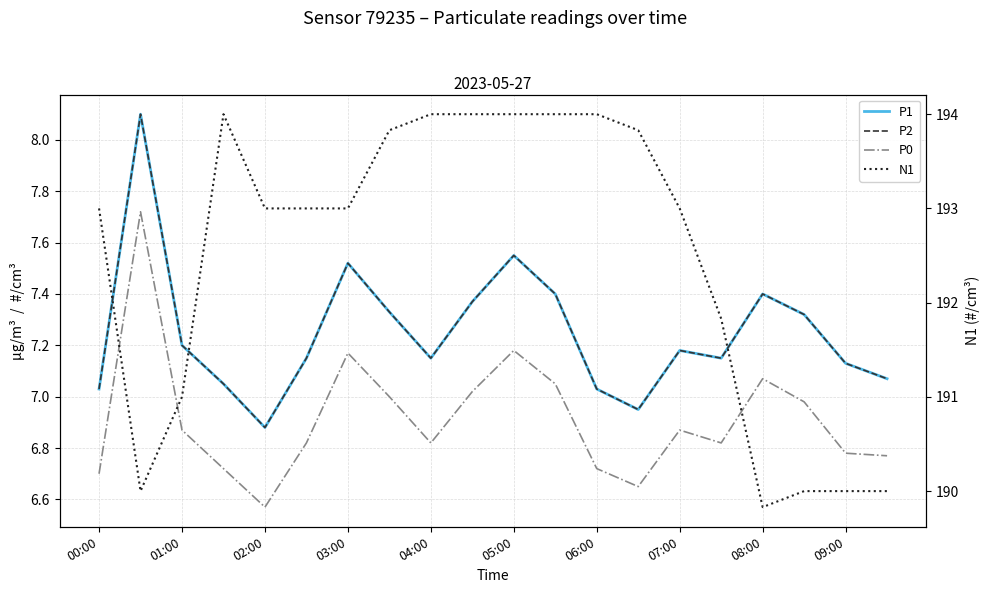

What are all the series names shown in the legend?

P1, P2, P0, N1